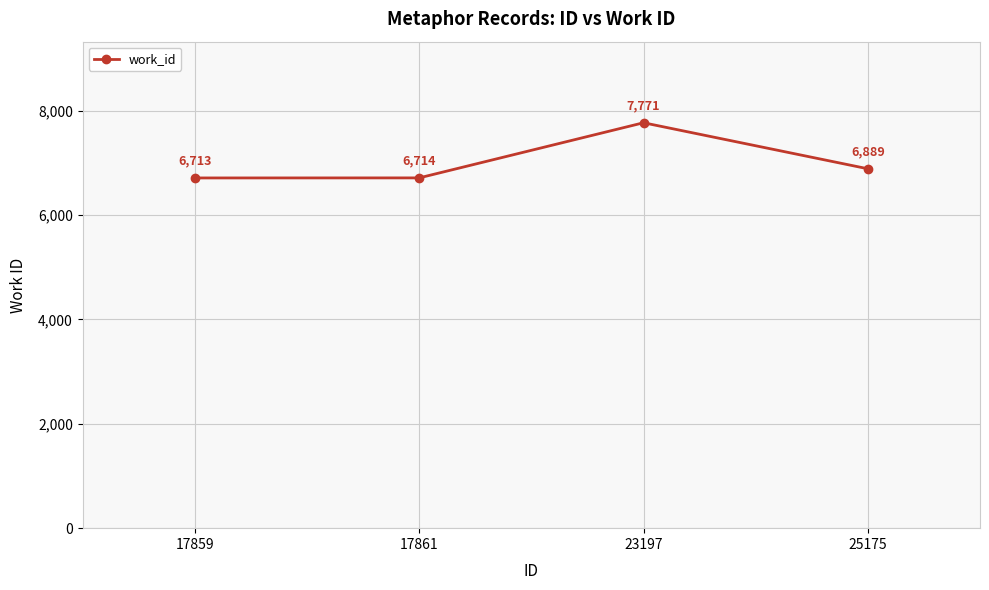

The chart shows a value of 3828 at 17859. True or false?

False